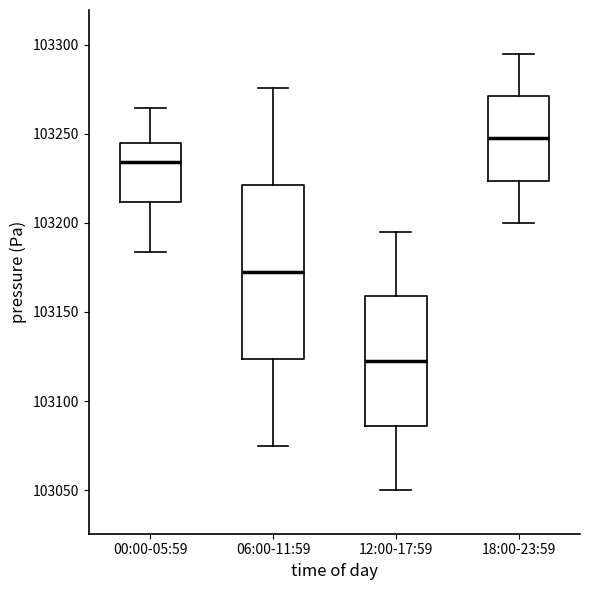

Reading left to right, read every box against the y-axis: the position of its median line, the range the box covers, and the ends of its whiskers. The values are not printed on the chart, so give them approximately, as read against the axis.

00:00-05:59: median 103235, box 103210 to 103245, whiskers 103185 to 103265
06:00-11:59: median 103175, box 103125 to 103220, whiskers 103075 to 103275
12:00-17:59: median 103125, box 103085 to 103160, whiskers 103050 to 103195
18:00-23:59: median 103250, box 103225 to 103270, whiskers 103200 to 103295